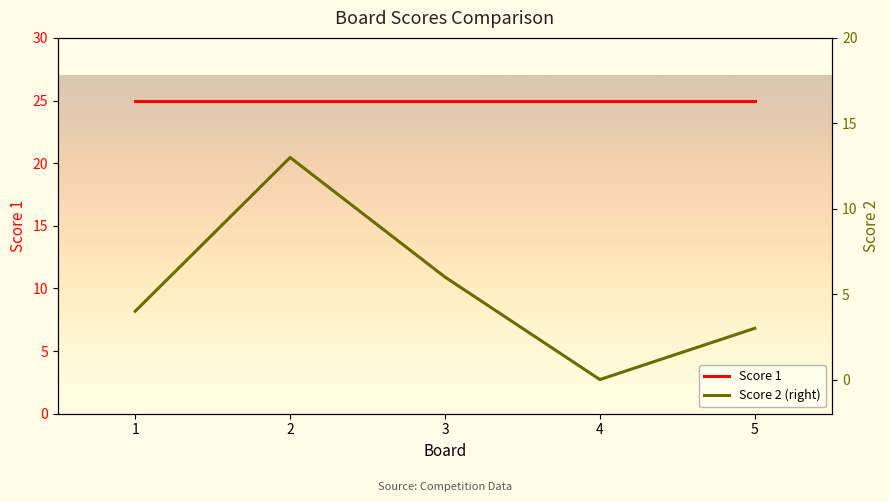

How many values in Score 2 (right) are above zero?

4